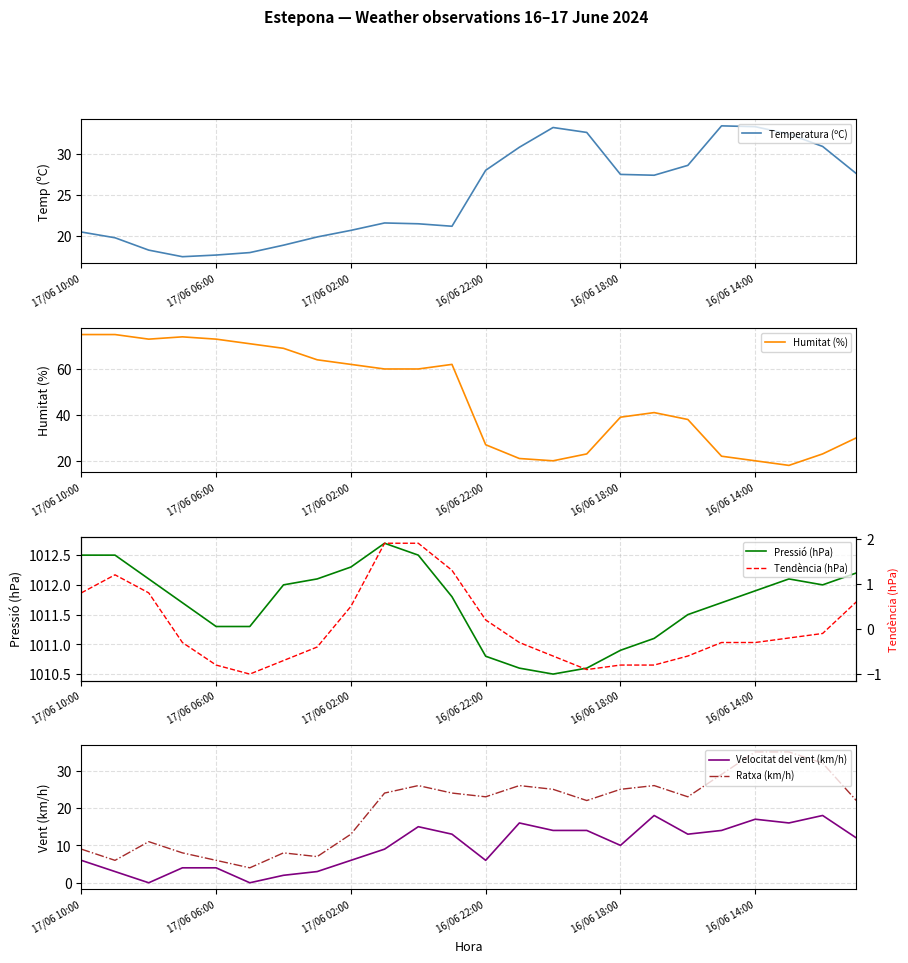

True or false: Tendència (hPa) and Ratxa (km/h) intersect in this chart.

False